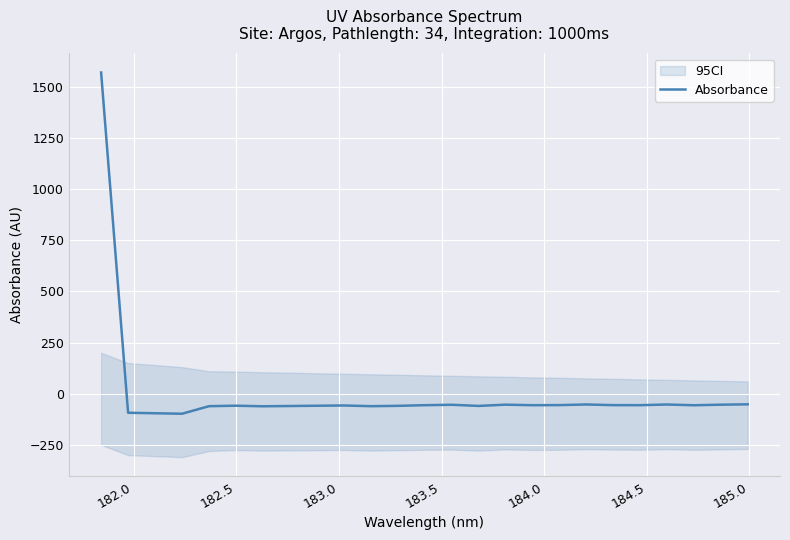

What is the lowest value of the Absorbance series?

-97.8